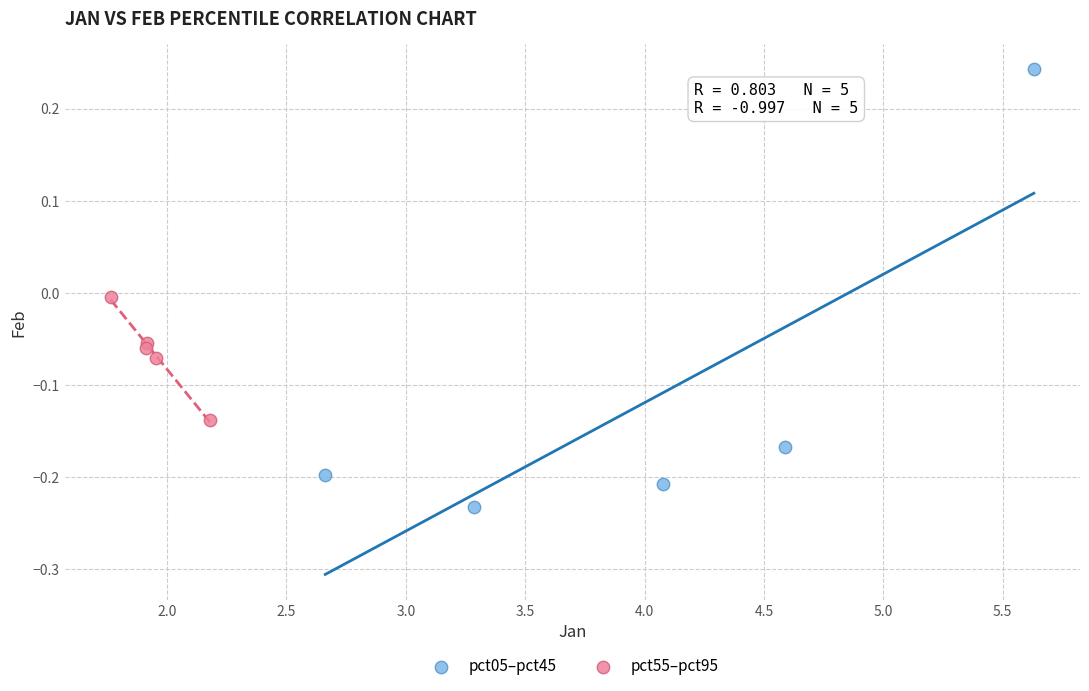

Which series contains the highest Y value?

pct05–pct45